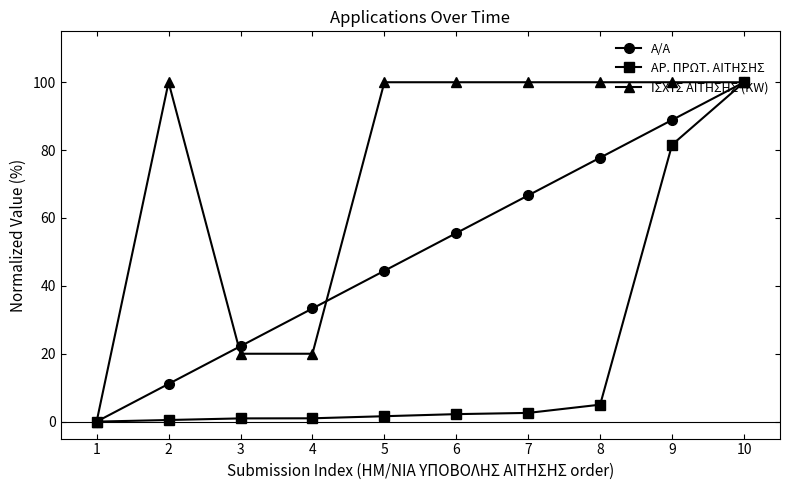

What are all the series names shown in the legend?

Α/Α, ΑΡ. ΠΡΩΤ. ΑΙΤΗΣΗΣ, ΙΣΧΥΣ ΑΙΤΗΣΗΣ (KW)